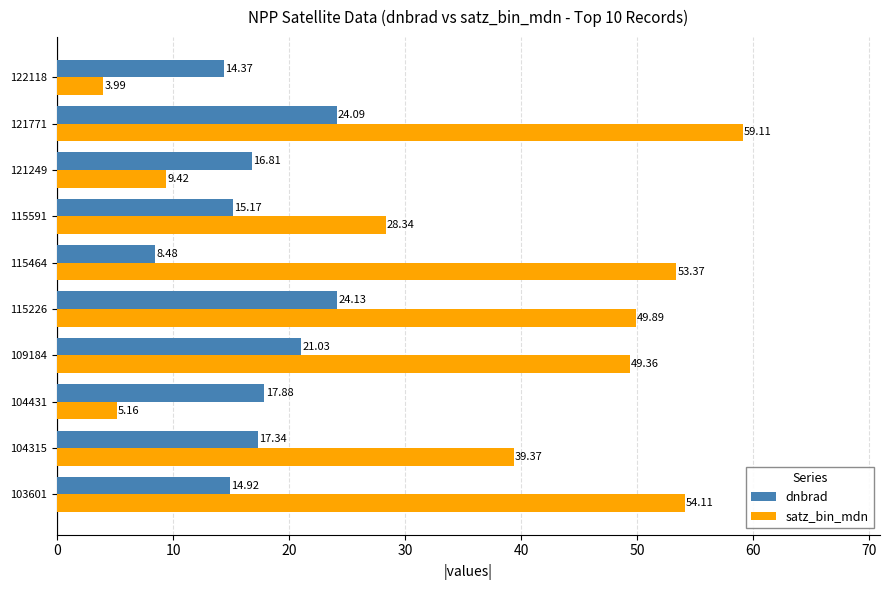

What is the sum of the satz_bin_mdn values at 115226 and 121249?

59.3